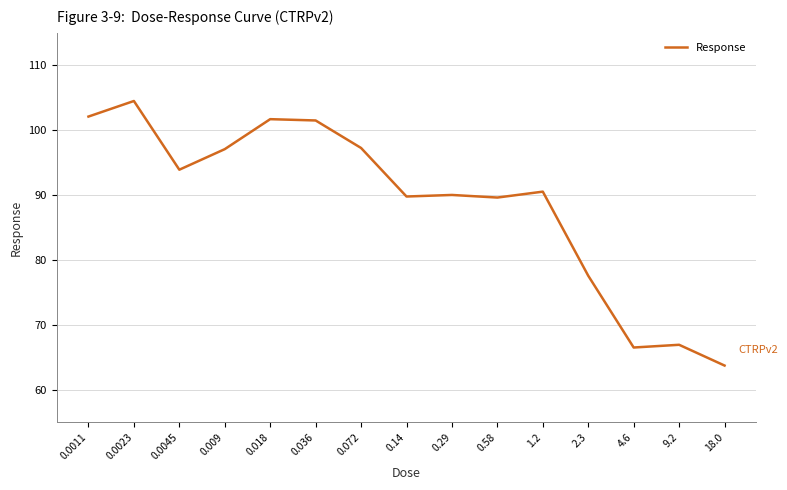

Between 18.0 and 0.29, which is larger?

0.29